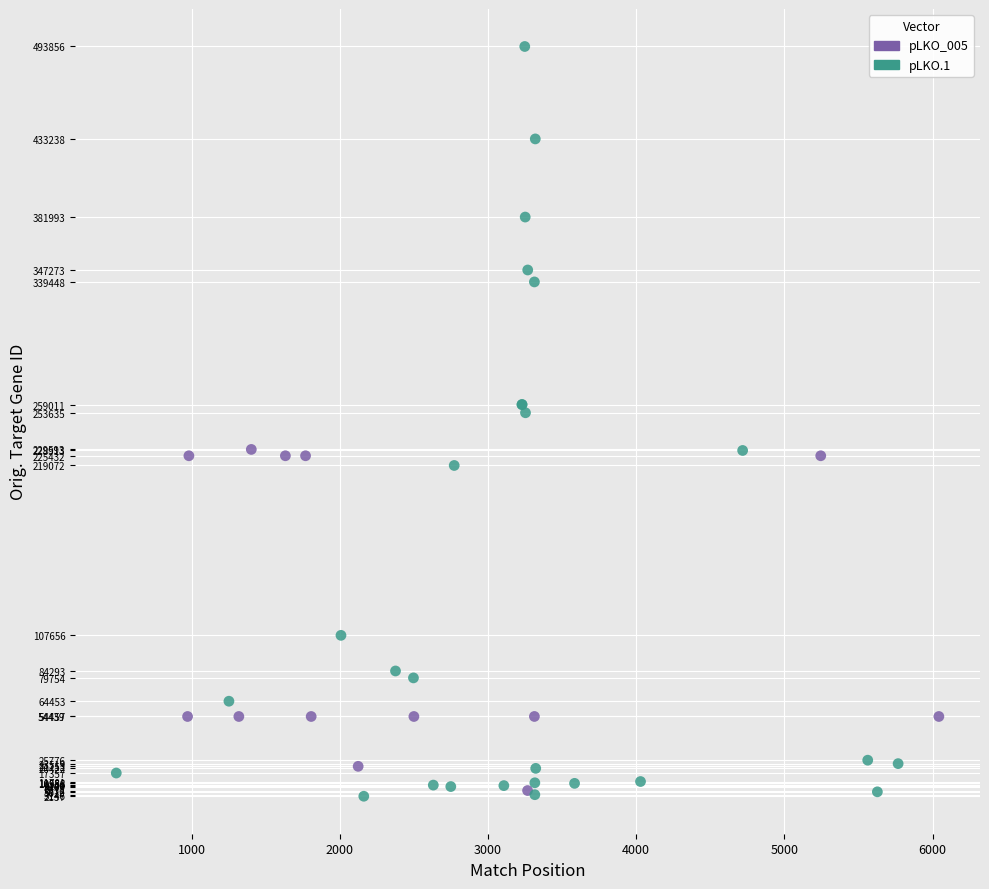

Which series reaches the maximum Y coordinate?

pLKO.1